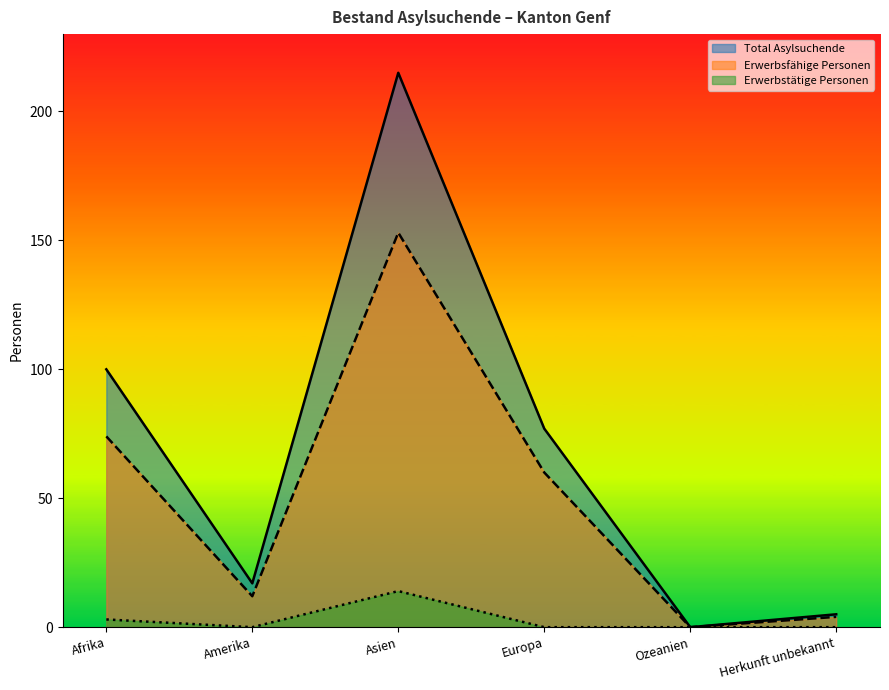

Is it true that Total Asylsuchende equals 77 at Europa?

True